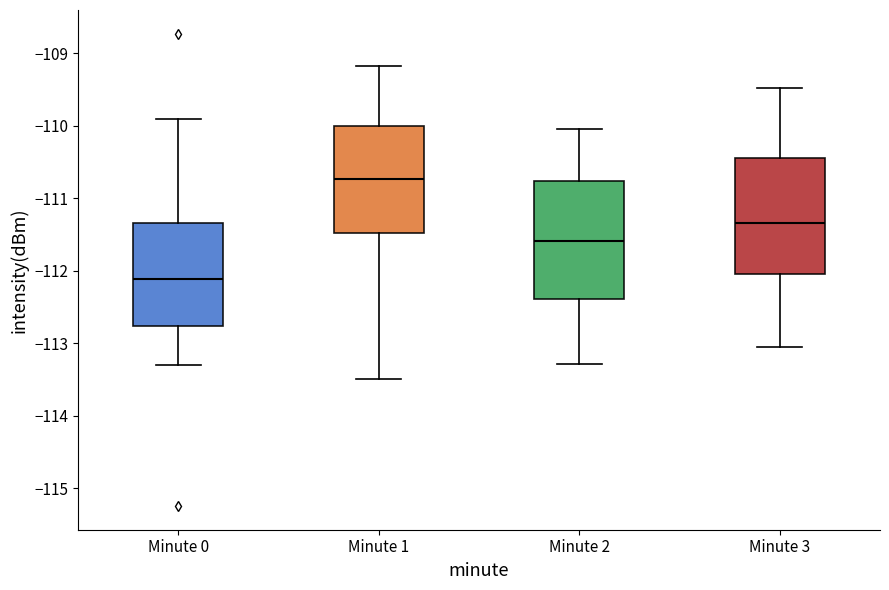

Reading left to right, read every box against the y-axis: the position of its median line, the range the box covers, and the ends of its whiskers. The values are not printed on the chart, so give them approximately, as read against the axis.

Minute 0: median -112.1, box -112.8 to -111.3, whiskers -113.3 to -109.9
Minute 1: median -110.7, box -111.5 to -110.0, whiskers -113.5 to -109.2
Minute 2: median -111.6, box -112.4 to -110.8, whiskers -113.3 to -110.0
Minute 3: median -111.3, box -112.0 to -110.4, whiskers -113.0 to -109.5